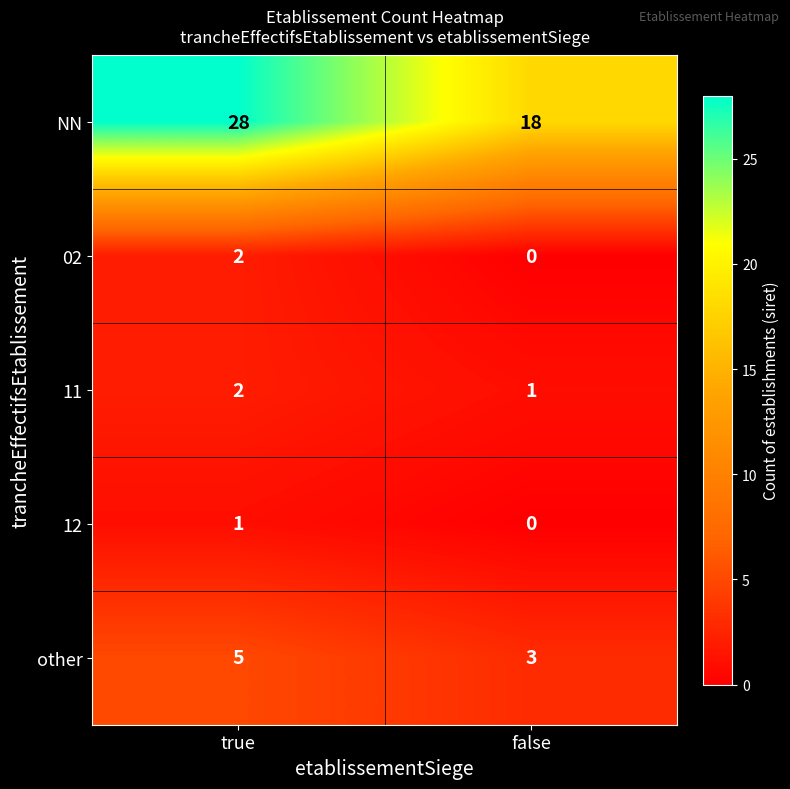

List the labels in order of 11 value, largest first.

true, false